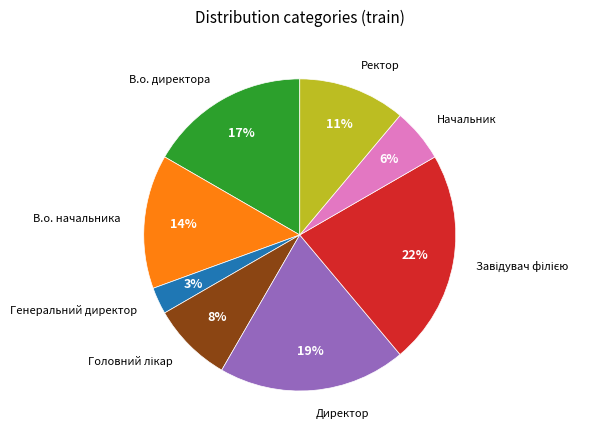

Is Директор the majority of the pie?

No